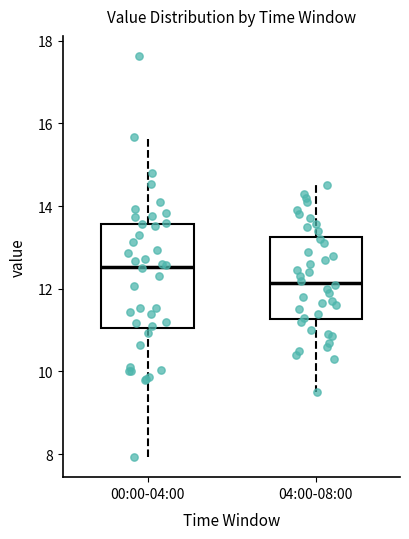

Where does the upper whisker of the box for 04:00-08:00 end on the y-axis? The values are not printed on the chart, so give them approximately, as read against the axis.

14.6